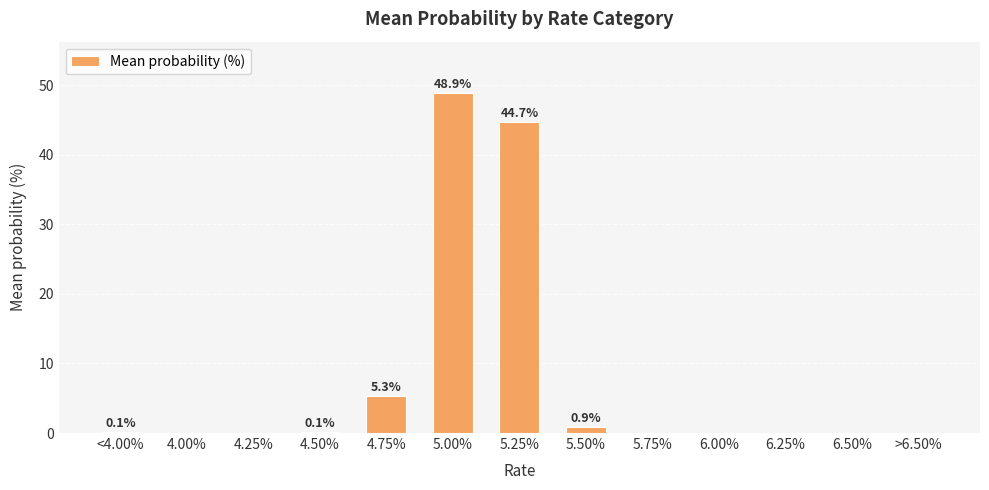

Where is the data nearest to the value 24?

4.75%